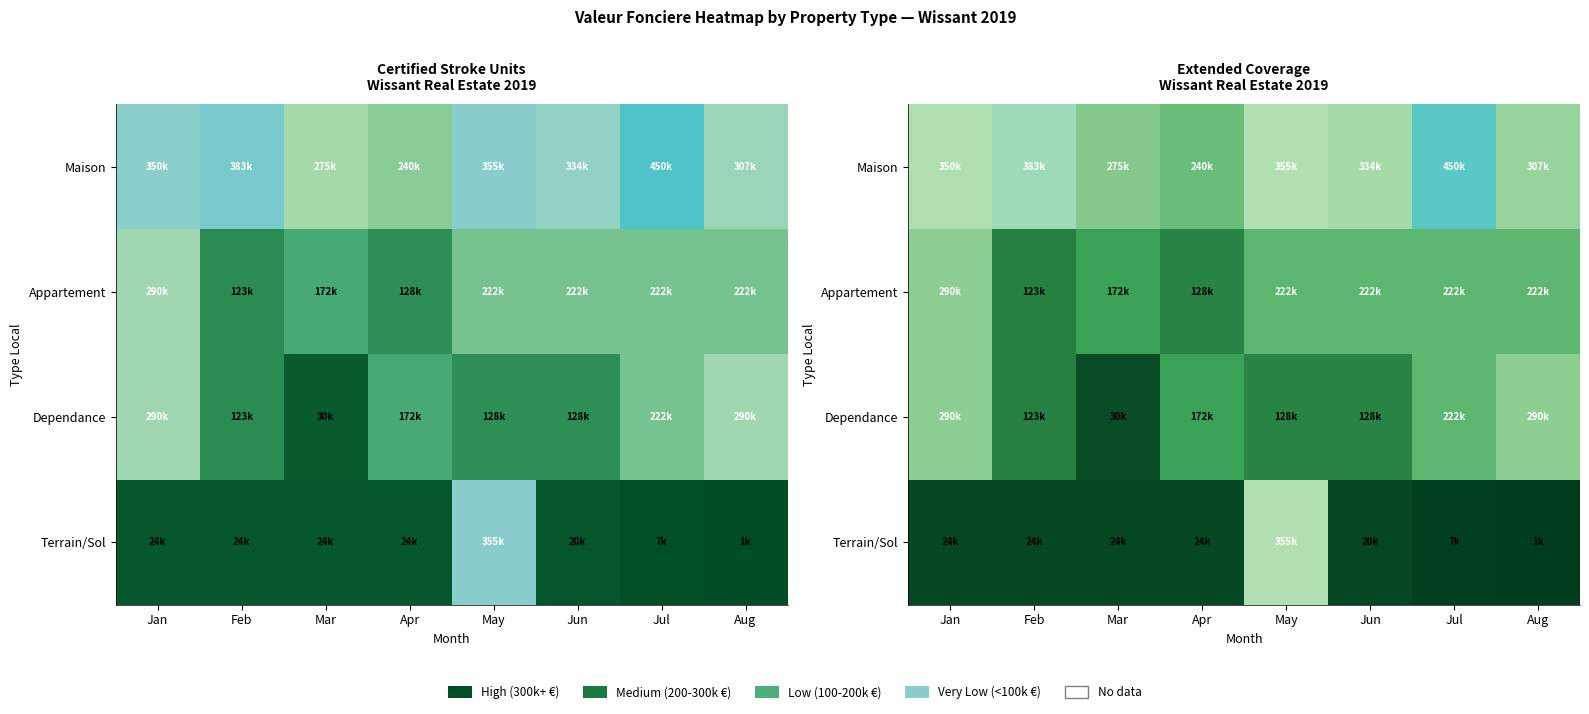

List the labels in order of Dependance value, largest first.

Jan, Aug, Jul, Apr, May, Jun, Feb, Mar